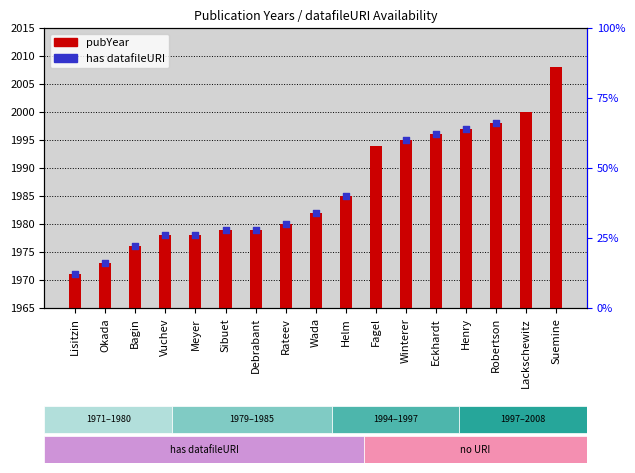

Between Suemine and Rateev, which is larger?

Suemine